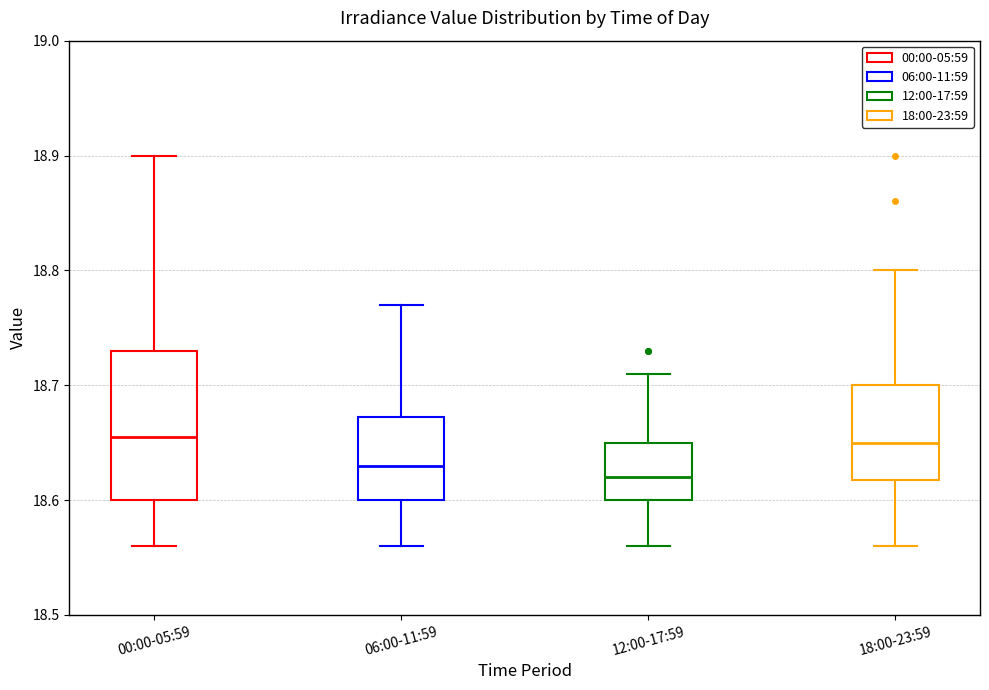

Which box is the tallest, from its lower edge to its upper edge?

00:00-05:59